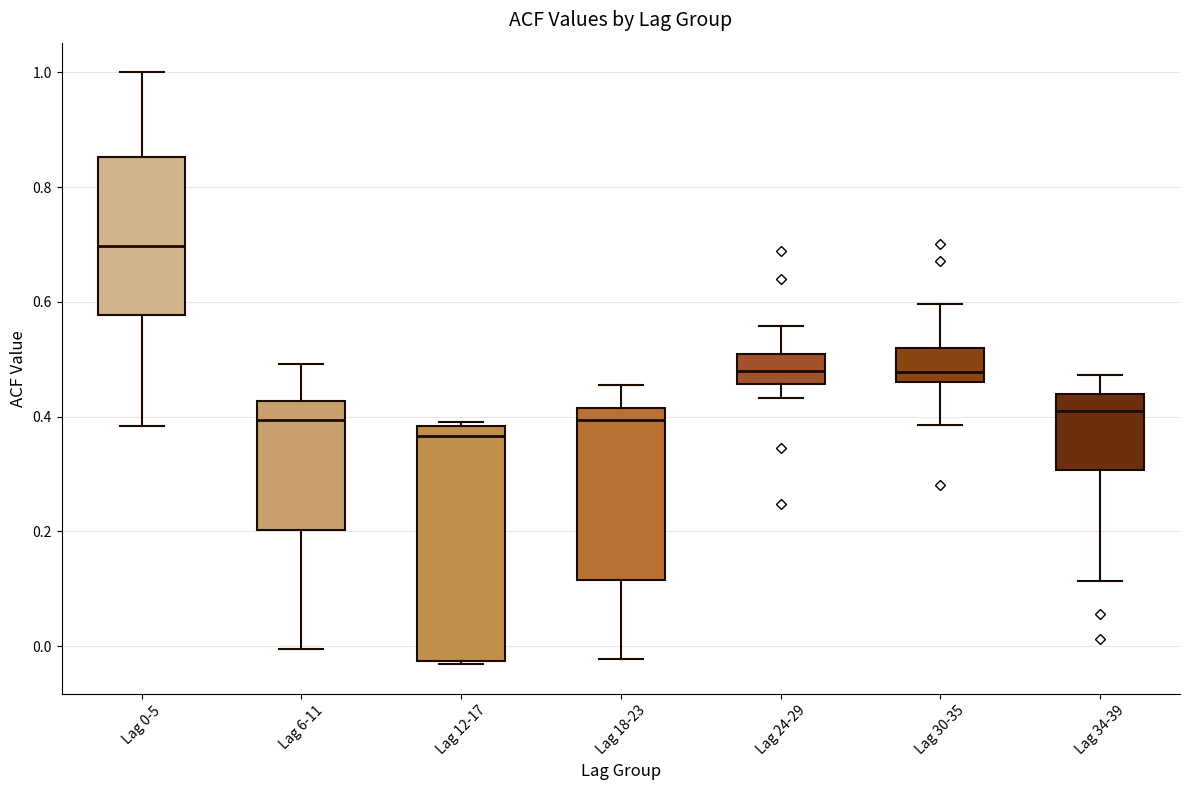

Which box's median line is the lowest?

Lag 12-17